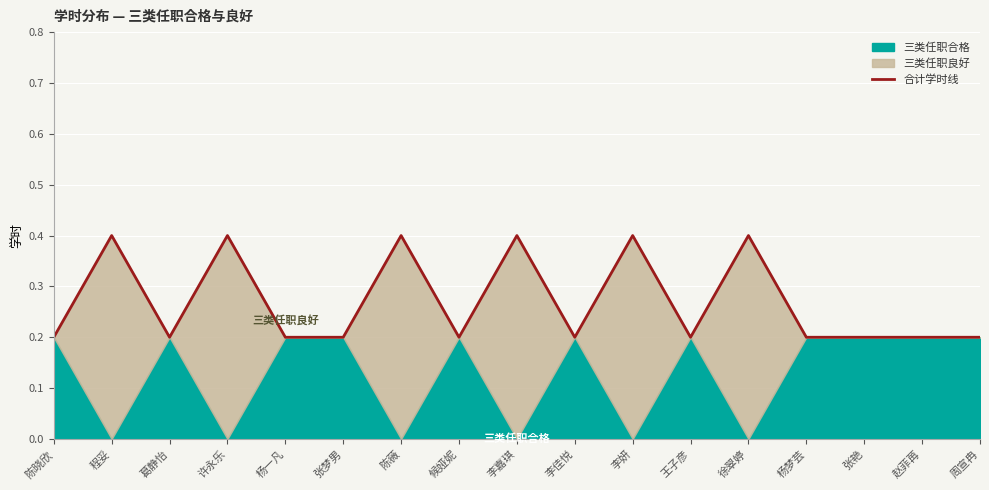

What is the label of the 7th point from the right?

李妍